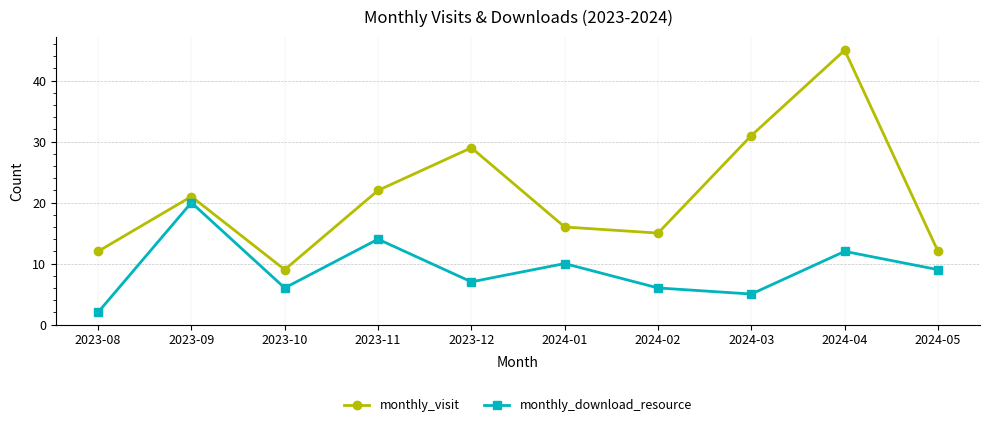

Rank the series at 2024-04 from highest to lowest value.

monthly_visit, monthly_download_resource